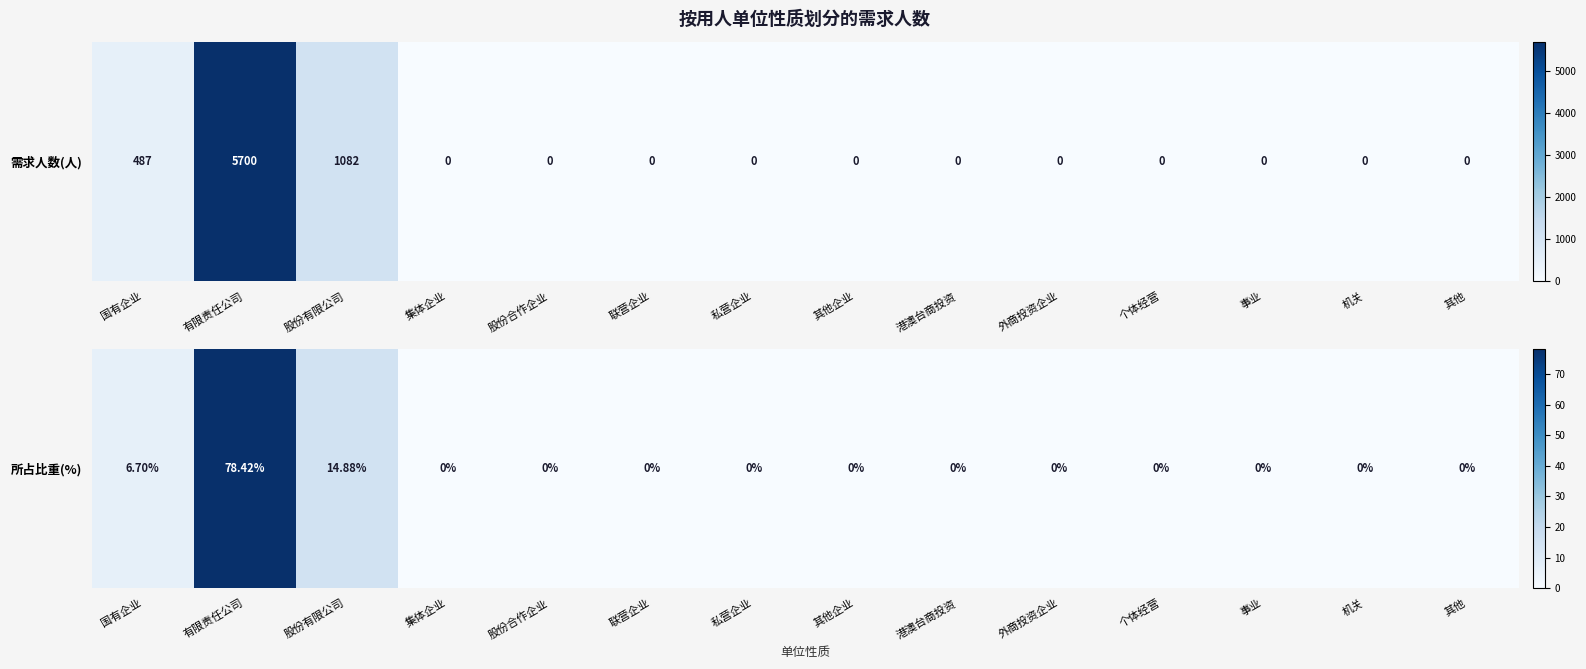

What is the difference between the second highest and minimum values?

14.9